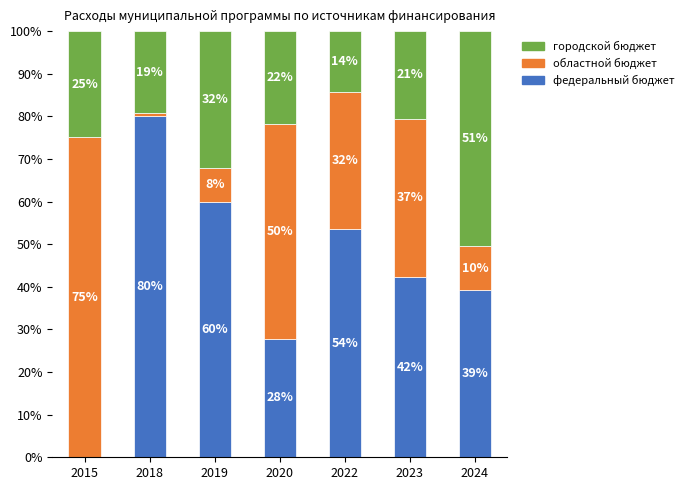

True or false: городской бюджет has a value of 24.9 at 2015.

True